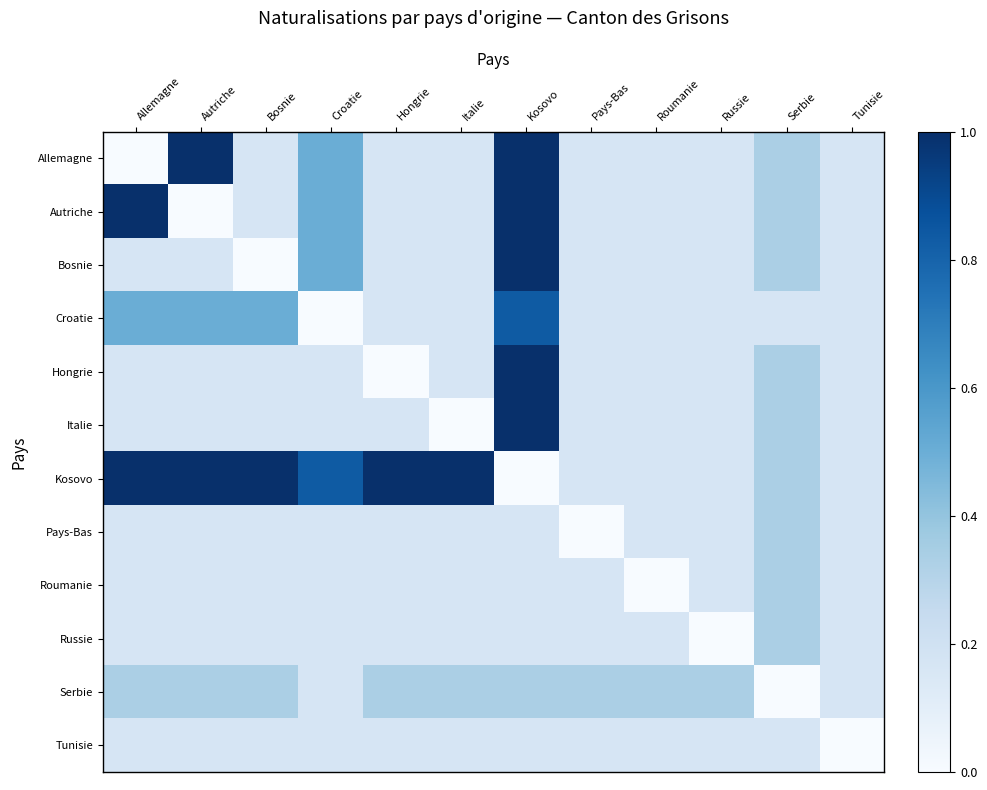

Reading right to left, extract all data points from this chart.

Allemagne: Tunisie=0.2	Serbie=0.3	Russie=0.2	Roumanie=0.2	Pays-Bas=0.2	Kosovo=1.0	Italie=0.2	Hongrie=0.2	Croatie=0.5	Bosnie=0.2	Autriche=1.0	Allemagne=0.0
Autriche: Tunisie=0.2	Serbie=0.3	Russie=0.2	Roumanie=0.2	Pays-Bas=0.2	Kosovo=1.0	Italie=0.2	Hongrie=0.2	Croatie=0.5	Bosnie=0.2	Autriche=0.0	Allemagne=1.0
Bosnie: Tunisie=0.2	Serbie=0.3	Russie=0.2	Roumanie=0.2	Pays-Bas=0.2	Kosovo=1.0	Italie=0.2	Hongrie=0.2	Croatie=0.5	Bosnie=0.0	Autriche=0.2	Allemagne=0.2
Croatie: Tunisie=0.2	Serbie=0.2	Russie=0.2	Roumanie=0.2	Pays-Bas=0.2	Kosovo=0.8	Italie=0.2	Hongrie=0.2	Croatie=0.0	Bosnie=0.5	Autriche=0.5	Allemagne=0.5
Hongrie: Tunisie=0.2	Serbie=0.3	Russie=0.2	Roumanie=0.2	Pays-Bas=0.2	Kosovo=1.0	Italie=0.2	Hongrie=0.0	Croatie=0.2	Bosnie=0.2	Autriche=0.2	Allemagne=0.2
Italie: Tunisie=0.2	Serbie=0.3	Russie=0.2	Roumanie=0.2	Pays-Bas=0.2	Kosovo=1.0	Italie=0.0	Hongrie=0.2	Croatie=0.2	Bosnie=0.2	Autriche=0.2	Allemagne=0.2
Kosovo: Tunisie=0.2	Serbie=0.3	Russie=0.2	Roumanie=0.2	Pays-Bas=0.2	Kosovo=0.0	Italie=1.0	Hongrie=1.0	Croatie=0.8	Bosnie=1.0	Autriche=1.0	Allemagne=1.0
Pays-Bas: Tunisie=0.2	Serbie=0.3	Russie=0.2	Roumanie=0.2	Pays-Bas=0.0	Kosovo=0.2	Italie=0.2	Hongrie=0.2	Croatie=0.2	Bosnie=0.2	Autriche=0.2	Allemagne=0.2
Roumanie: Tunisie=0.2	Serbie=0.3	Russie=0.2	Roumanie=0.0	Pays-Bas=0.2	Kosovo=0.2	Italie=0.2	Hongrie=0.2	Croatie=0.2	Bosnie=0.2	Autriche=0.2	Allemagne=0.2
Russie: Tunisie=0.2	Serbie=0.3	Russie=0.0	Roumanie=0.2	Pays-Bas=0.2	Kosovo=0.2	Italie=0.2	Hongrie=0.2	Croatie=0.2	Bosnie=0.2	Autriche=0.2	Allemagne=0.2
Serbie: Tunisie=0.2	Serbie=0.0	Russie=0.3	Roumanie=0.3	Pays-Bas=0.3	Kosovo=0.3	Italie=0.3	Hongrie=0.3	Croatie=0.2	Bosnie=0.3	Autriche=0.3	Allemagne=0.3
Tunisie: Tunisie=0.0	Serbie=0.2	Russie=0.2	Roumanie=0.2	Pays-Bas=0.2	Kosovo=0.2	Italie=0.2	Hongrie=0.2	Croatie=0.2	Bosnie=0.2	Autriche=0.2	Allemagne=0.2